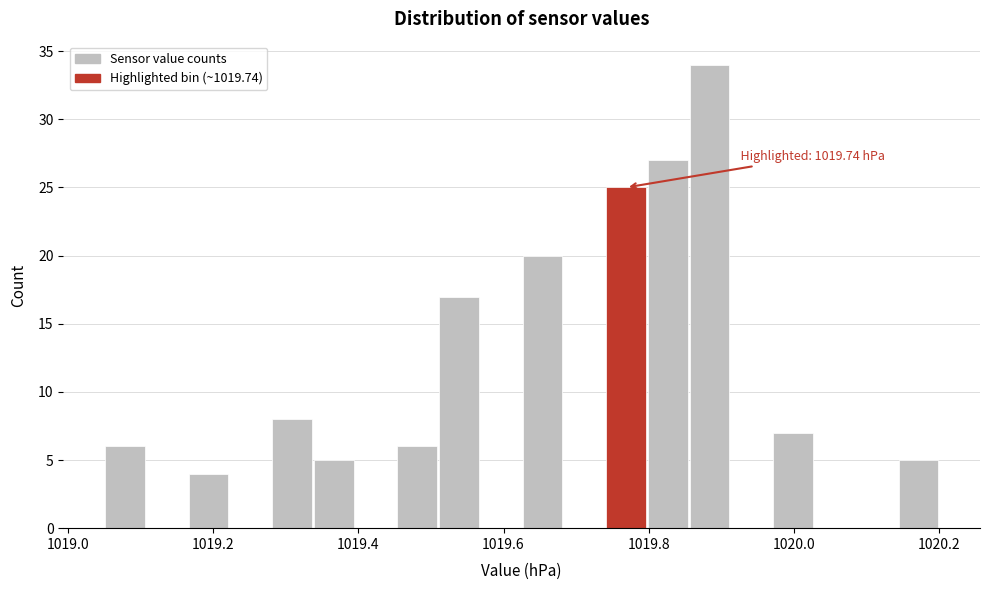

Around what value on the x-axis is the tallest bar? Give the approximate position of its centre, as read against the axis.

1019.88